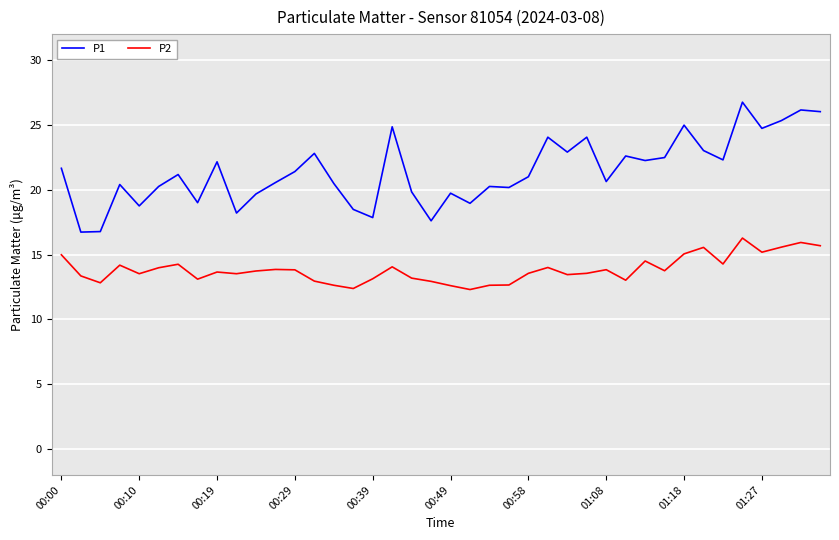

Which series has the widest spread of values?

P1